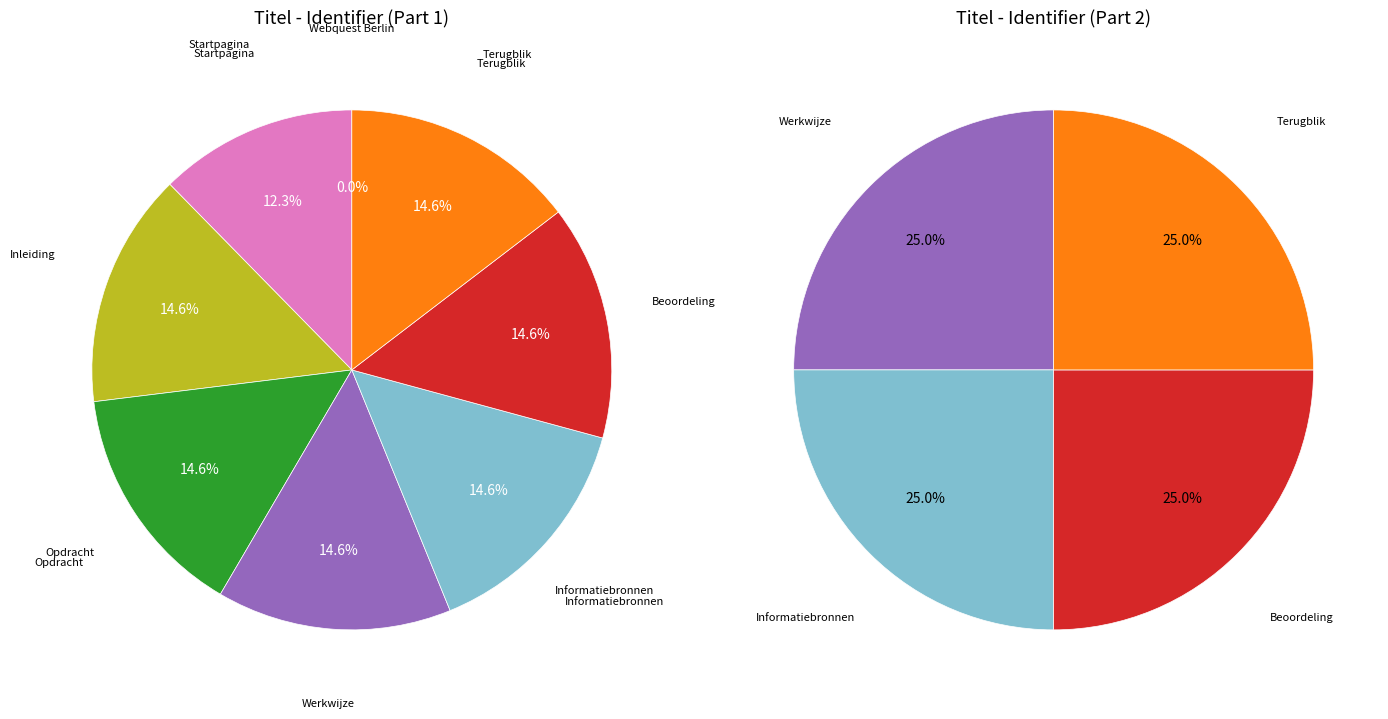

Does any single category account for the majority?

No